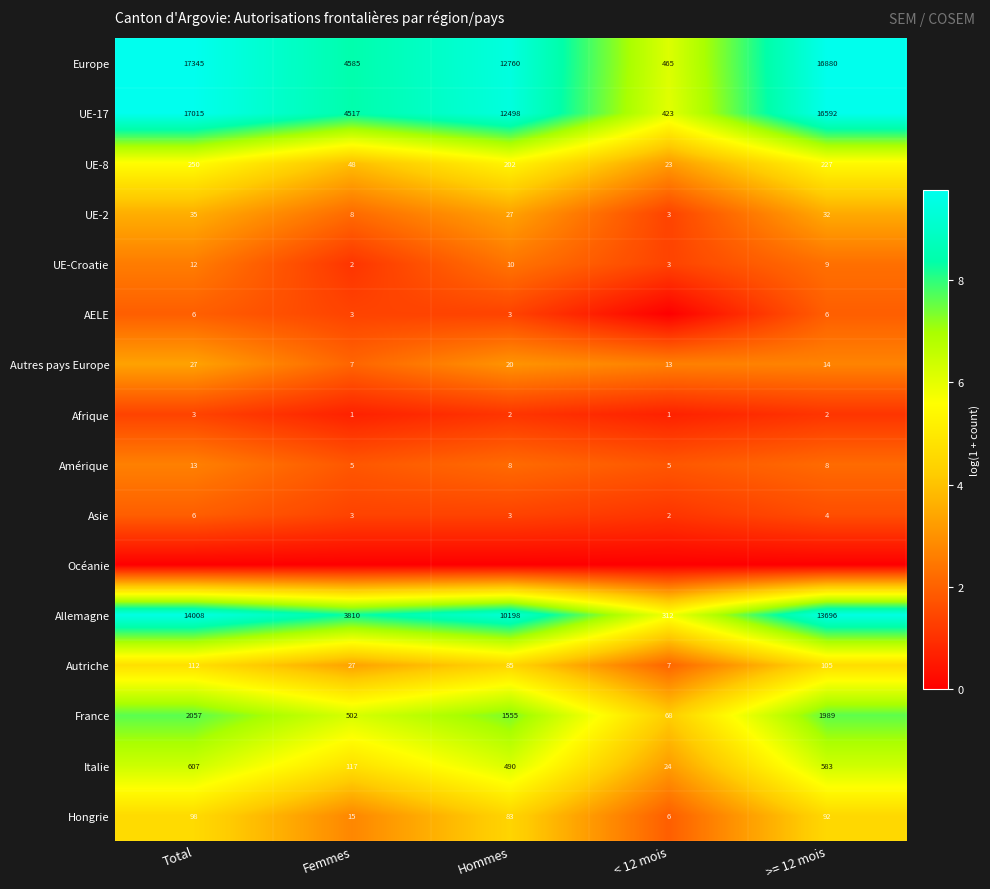

What is the difference between the maximum and minimum values in the UE-2 series?

32